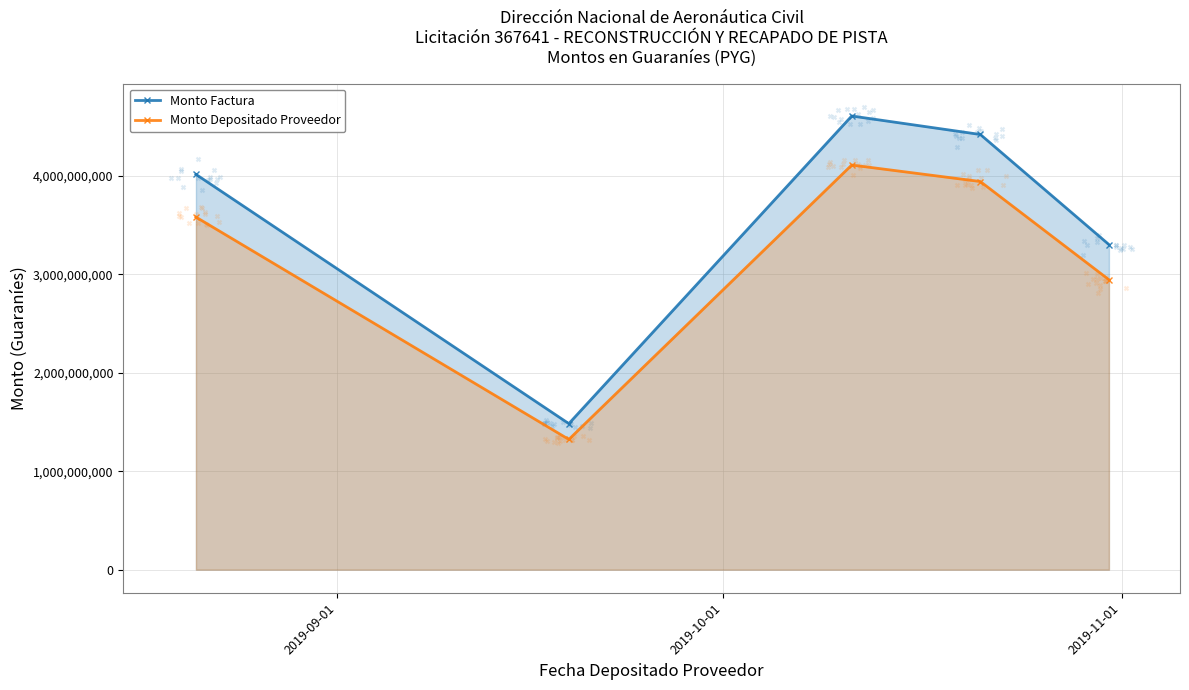

At how many categories does at least one series exceed 1565481566?

4